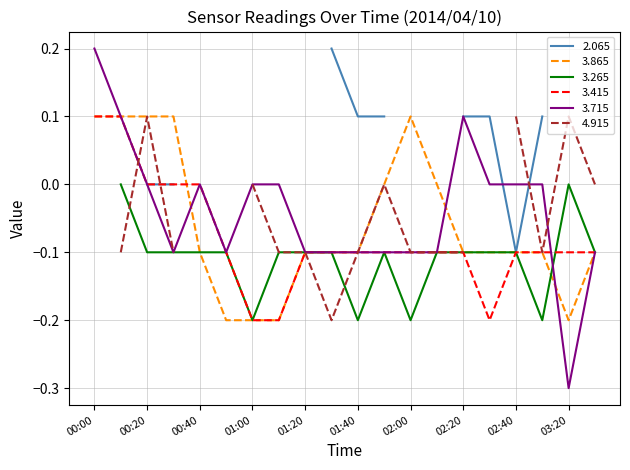

The value of 3.865 at 00:00 is 0.1. True or false?

True